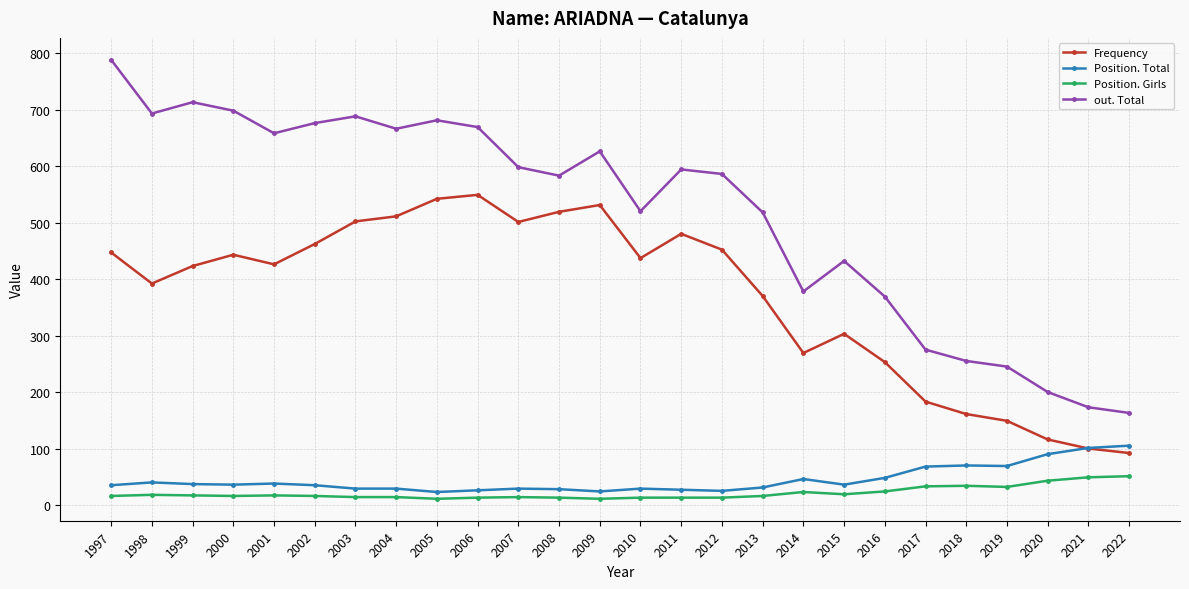

True or false: Position. Total has more than 1 interior local peaks.

True